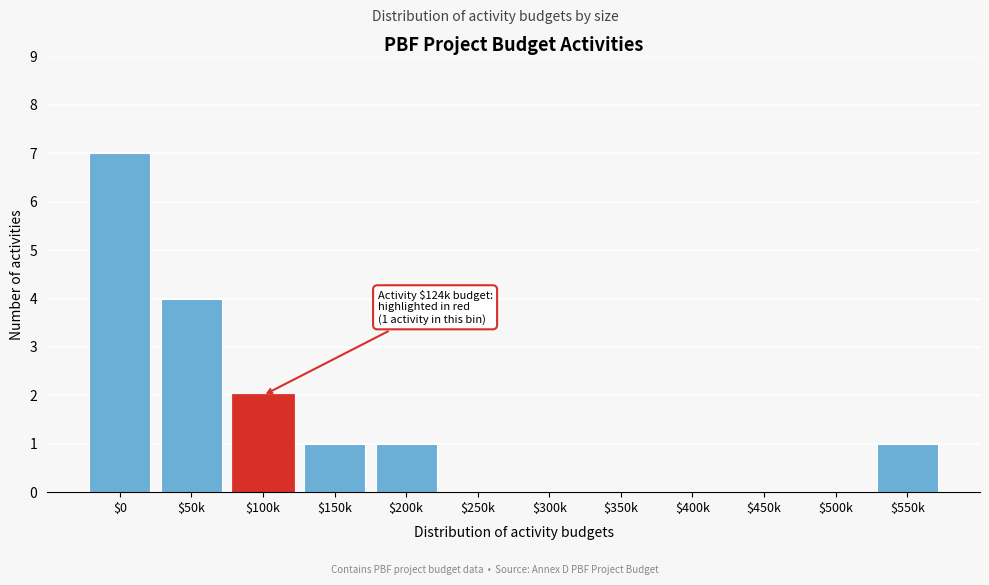

What is the sum of all values?

16